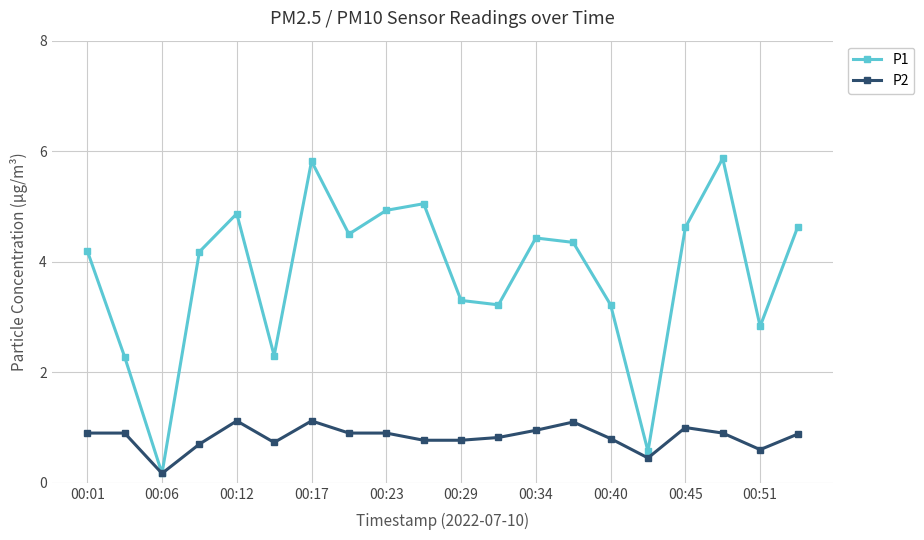

Rank the series by their average value, from lowest to highest.

P2, P1